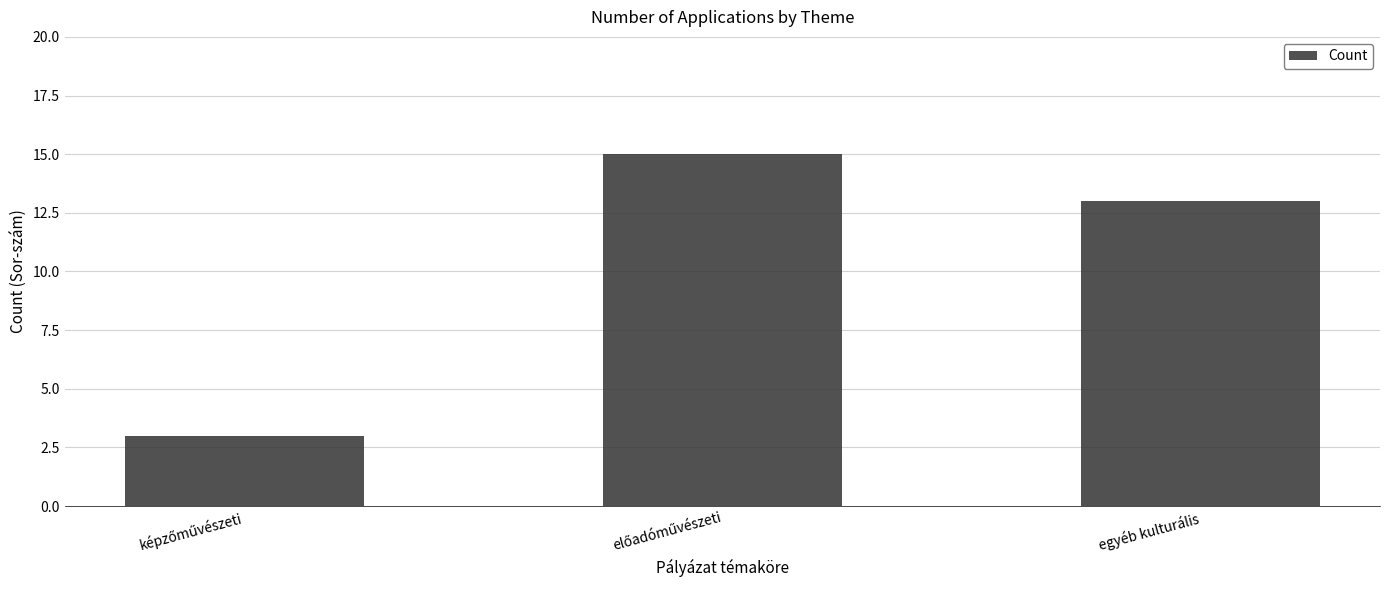

What is the smallest value displayed?

3